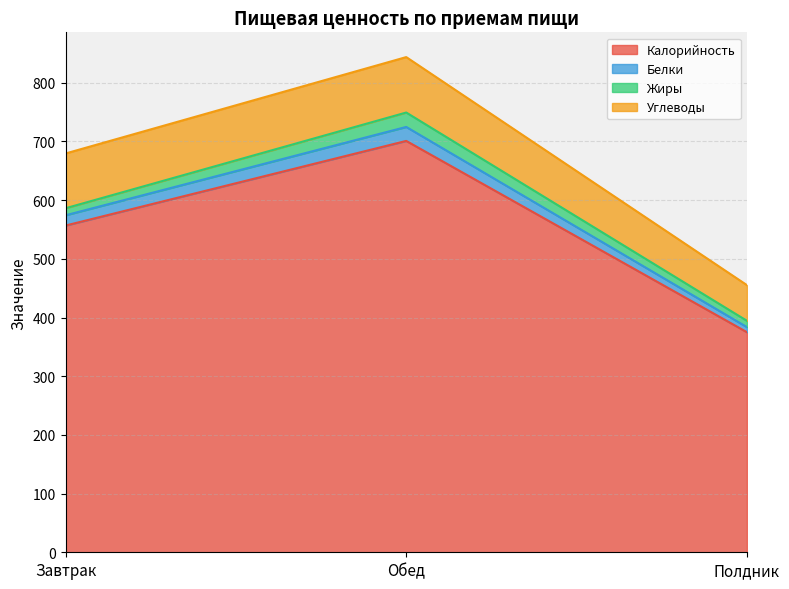

At which category is the sum across all series the highest?

Обед